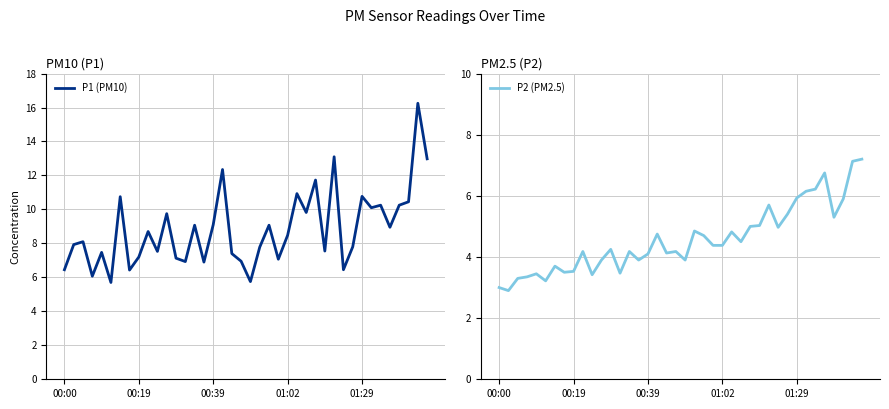

What is the minimum value for P1 (PM10)?

5.7